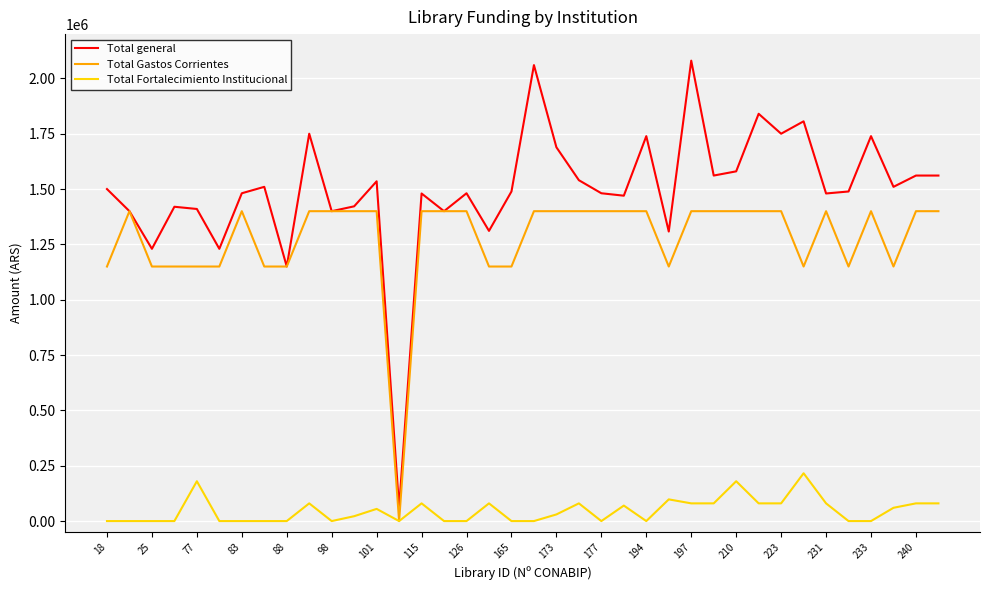

What is the greatest value displayed?

2080000